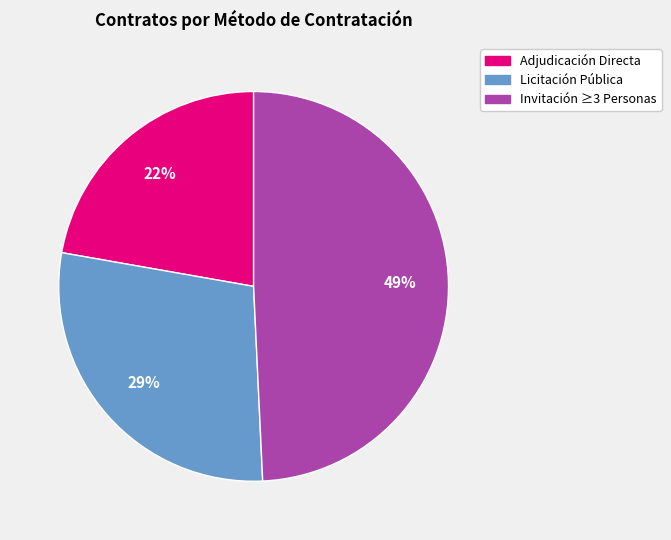

Is there a majority slice in this chart?

No